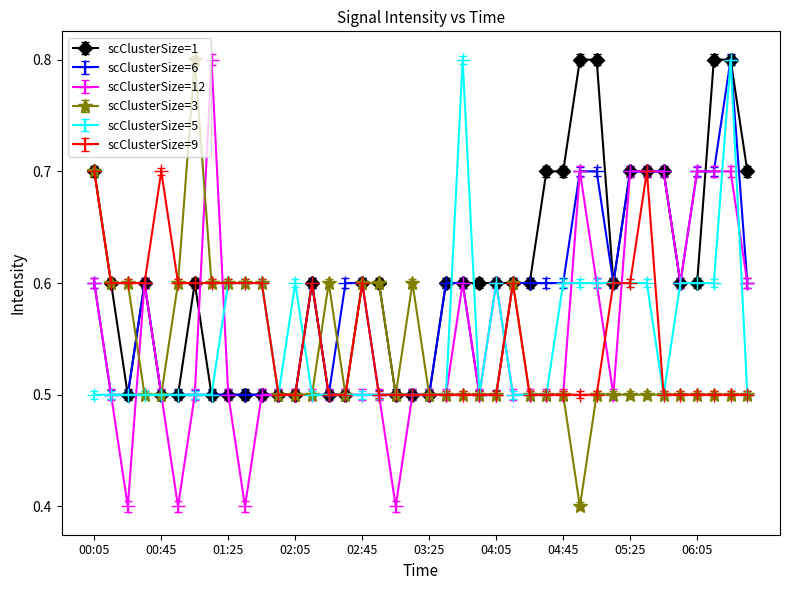

Is this an area chart (filled region under the line)?

No